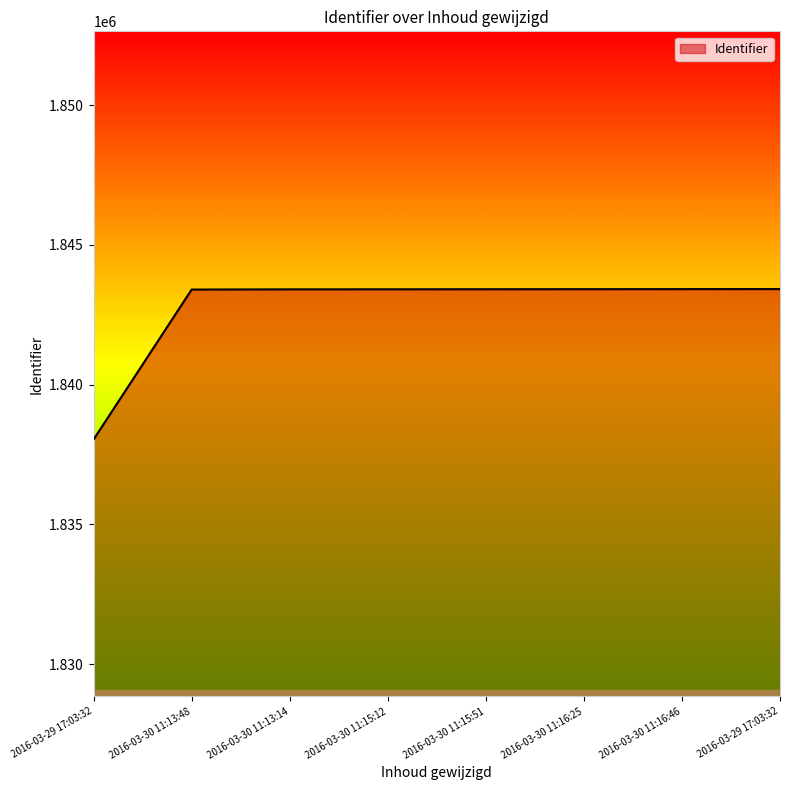

How many distinct data groups are displayed?

1